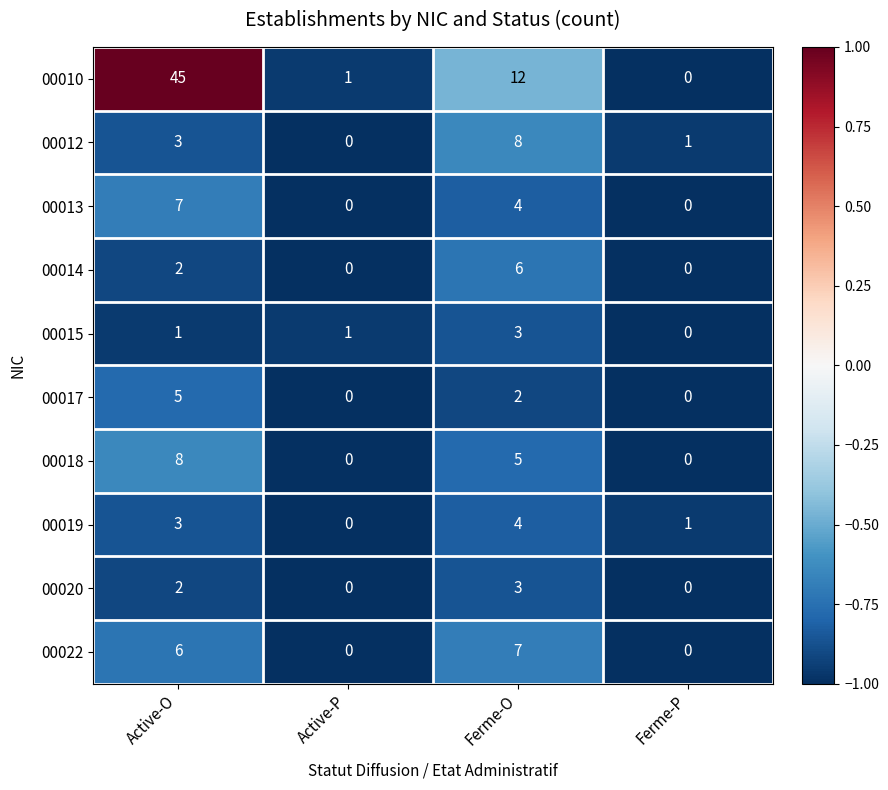

Which series has the largest range (max minus min)?

00010